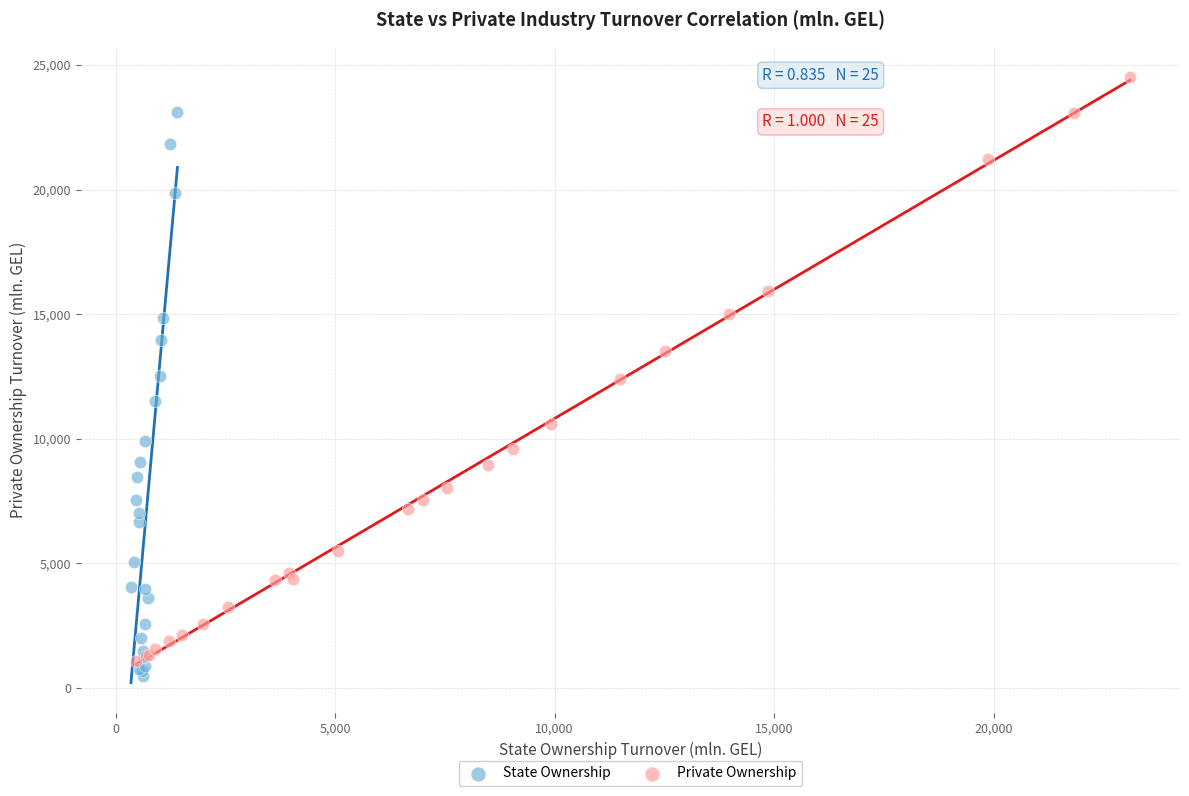

Which series reaches the maximum Y coordinate?

Private Ownership